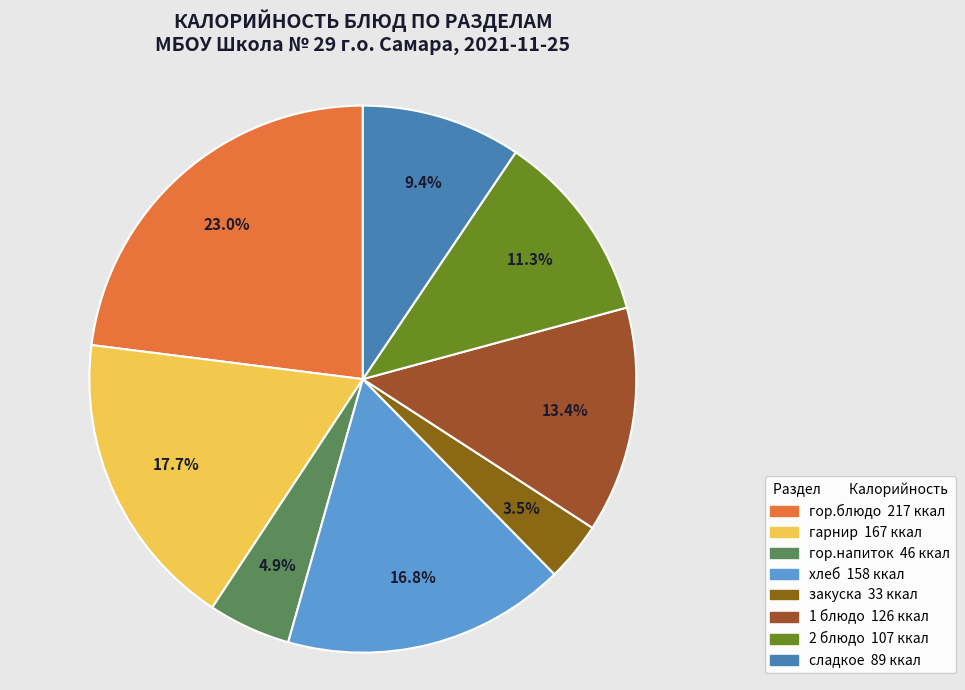

What is the smallest slice in the pie chart?

закуска